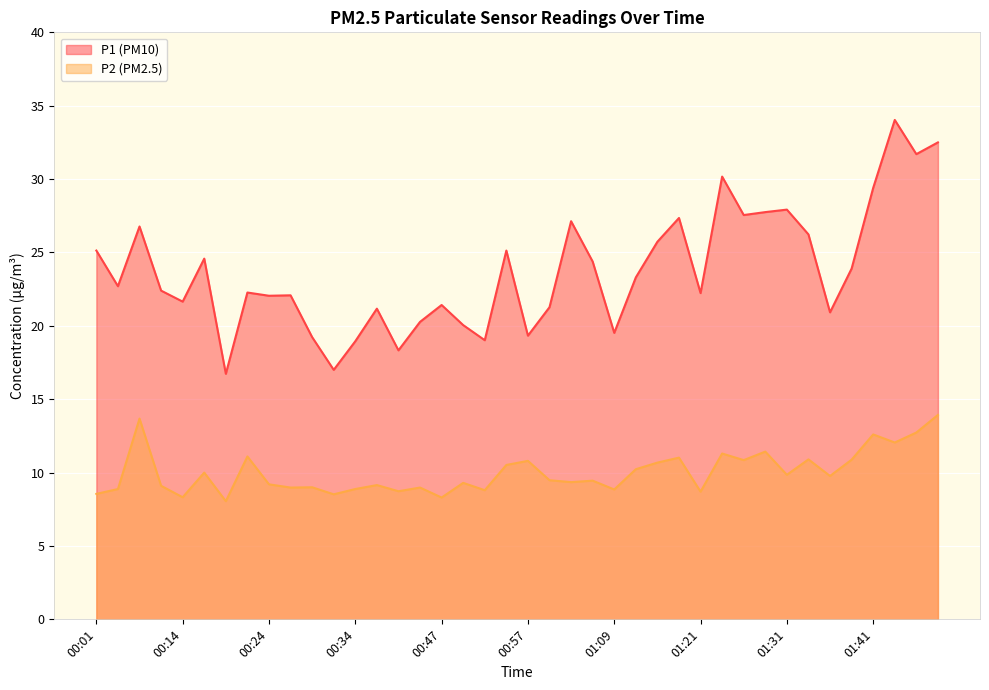

What is the label of the 17th point from the right?

01:06